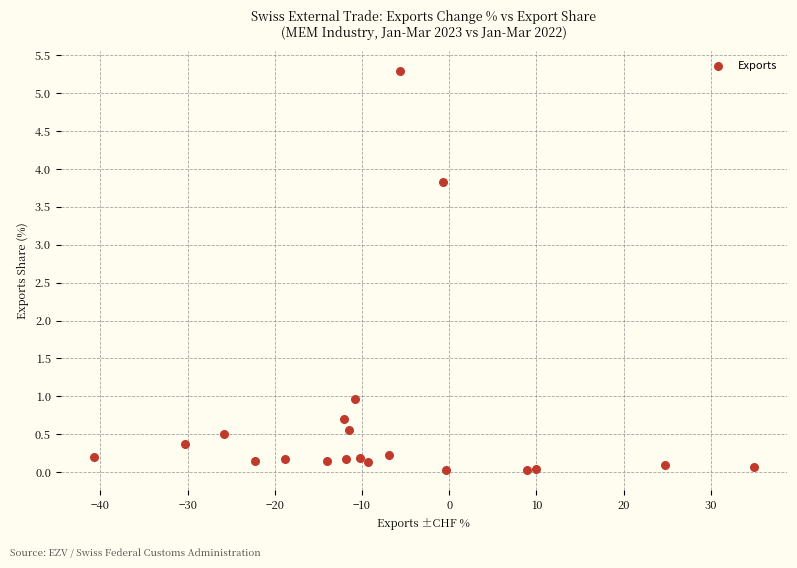

What is the range of X values (max minus min)?

75.7